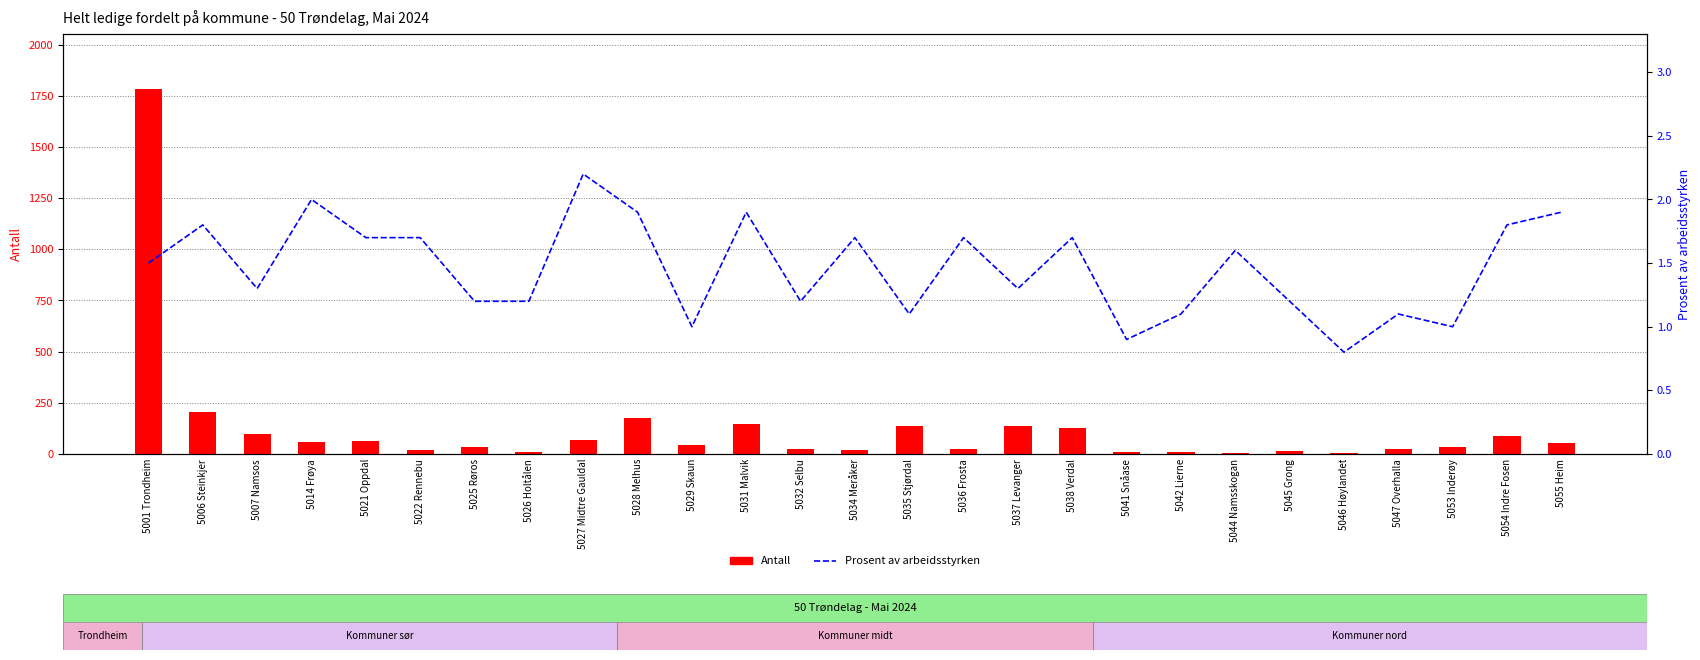

Reading left to right, extract all data points from this chart.

Antall: 1784.0	205.0	96.0	59.0	62.0	20.0	36.0	12.0	70.0	178.0	43.0	148.0	26.0	18.0	138.0	22.0	138.0	126.0	9.0	8.0	6.0	13.0	5.0	22.0	34.0	87.0	55.0
Prosent av arbeidsstyrken: 1.5	1.8	1.3	2.0	1.7	1.7	1.2	1.2	2.2	1.9	1.0	1.9	1.2	1.7	1.1	1.7	1.3	1.7	0.9	1.1	1.6	1.2	0.8	1.1	1.0	1.8	1.9